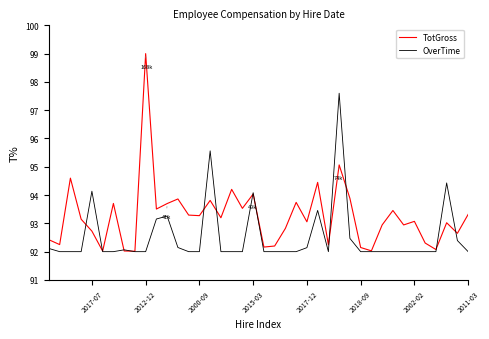

Which category has the lowest value in the TotGross series?

31